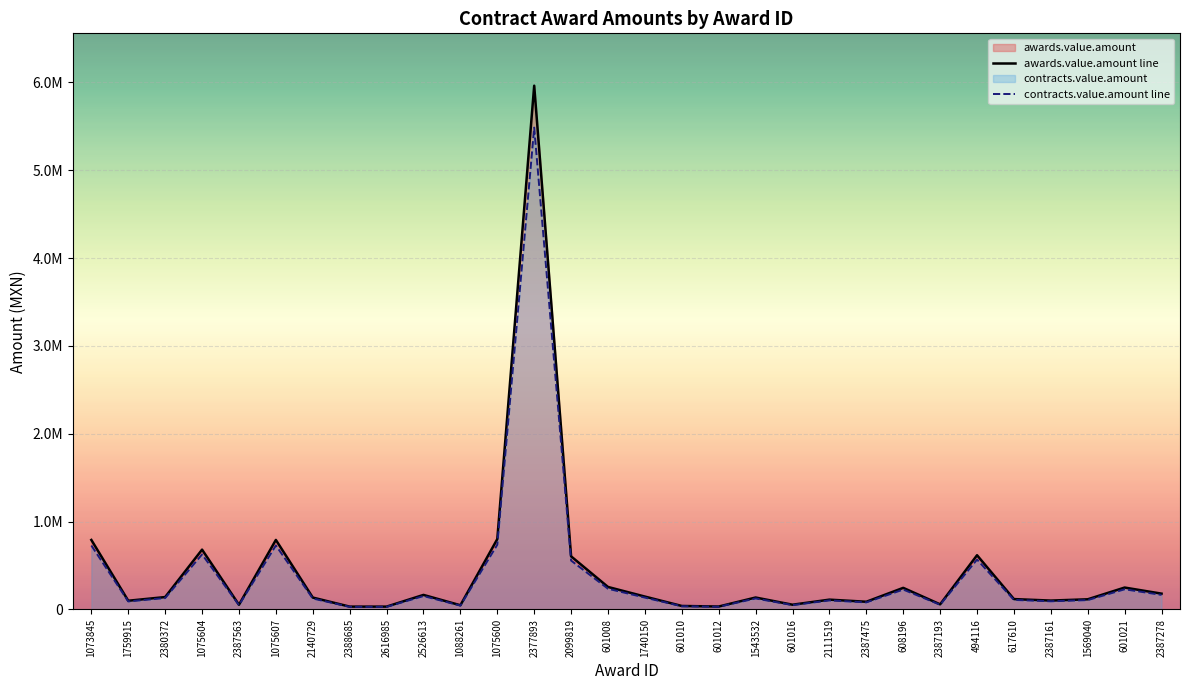

List the series in order of their peak value, lowest first.

contracts.value.amount line, awards.value.amount line